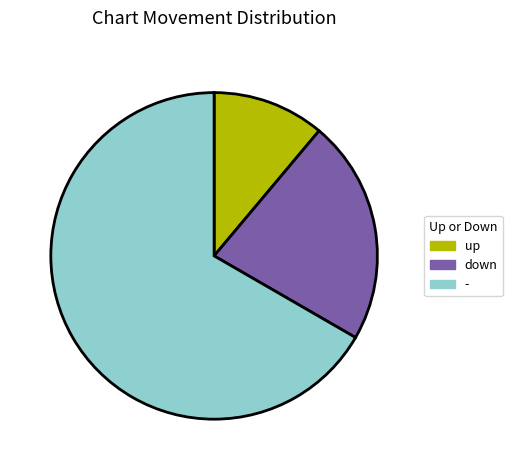

The - slice represents 81% of the pie. True or false?

False